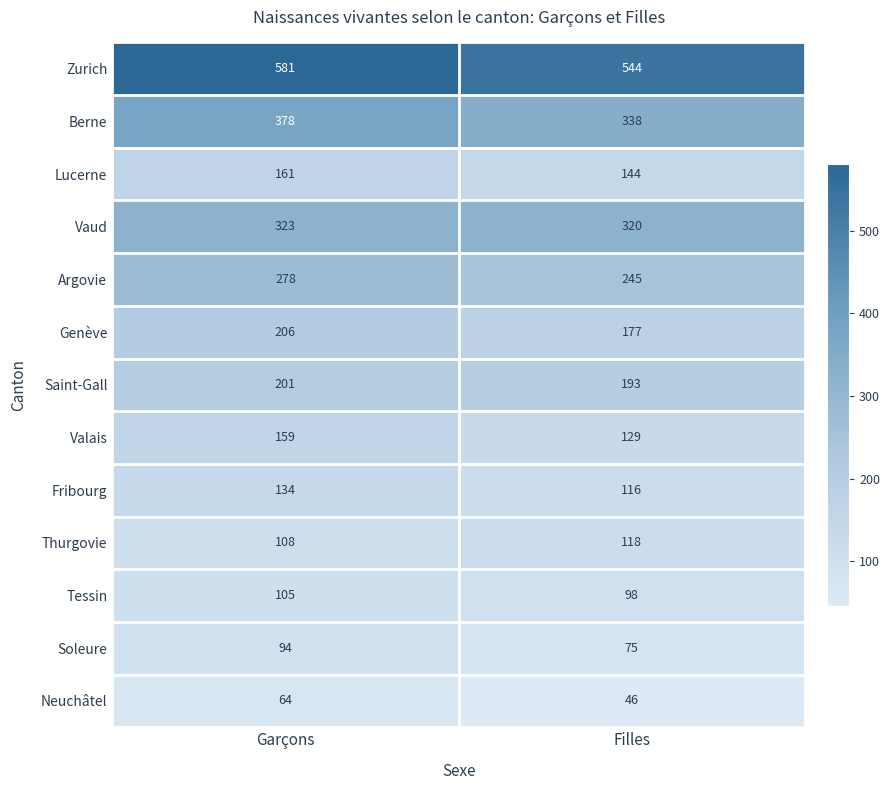

At which category is the sum across all series the highest?

Garçons